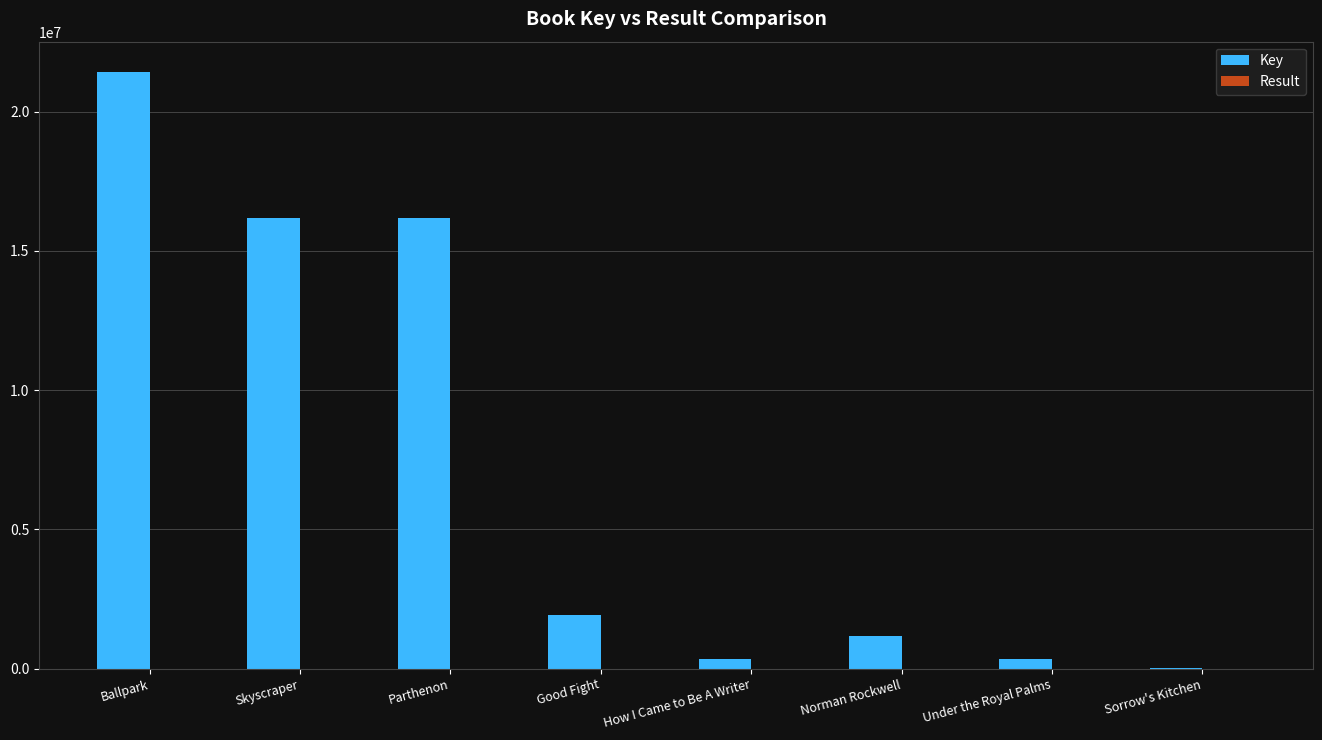

True or false: Key has a value of 16166238 at Parthenon.

True